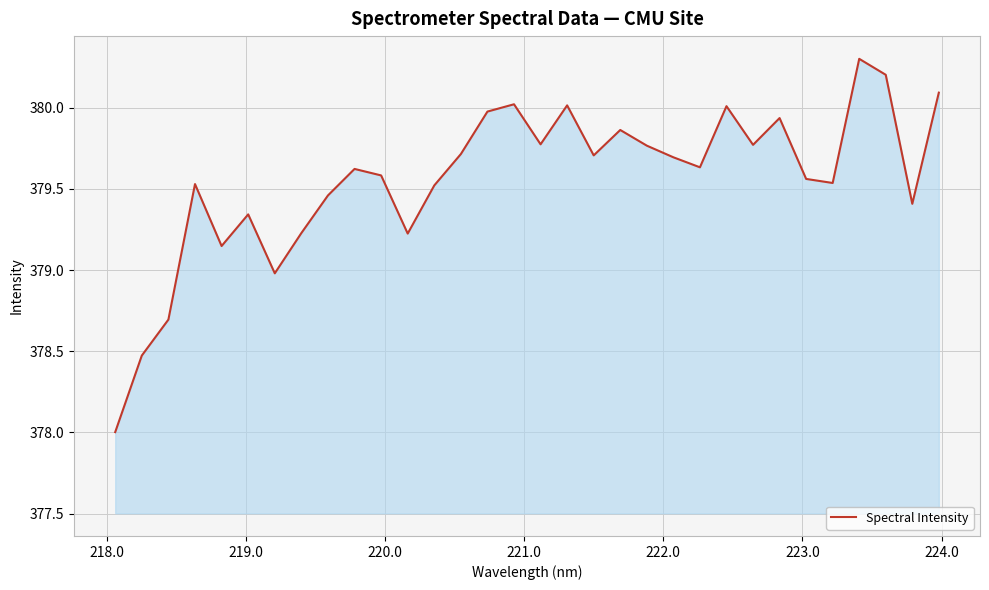

What is the minimum value shown in the chart?

378.0